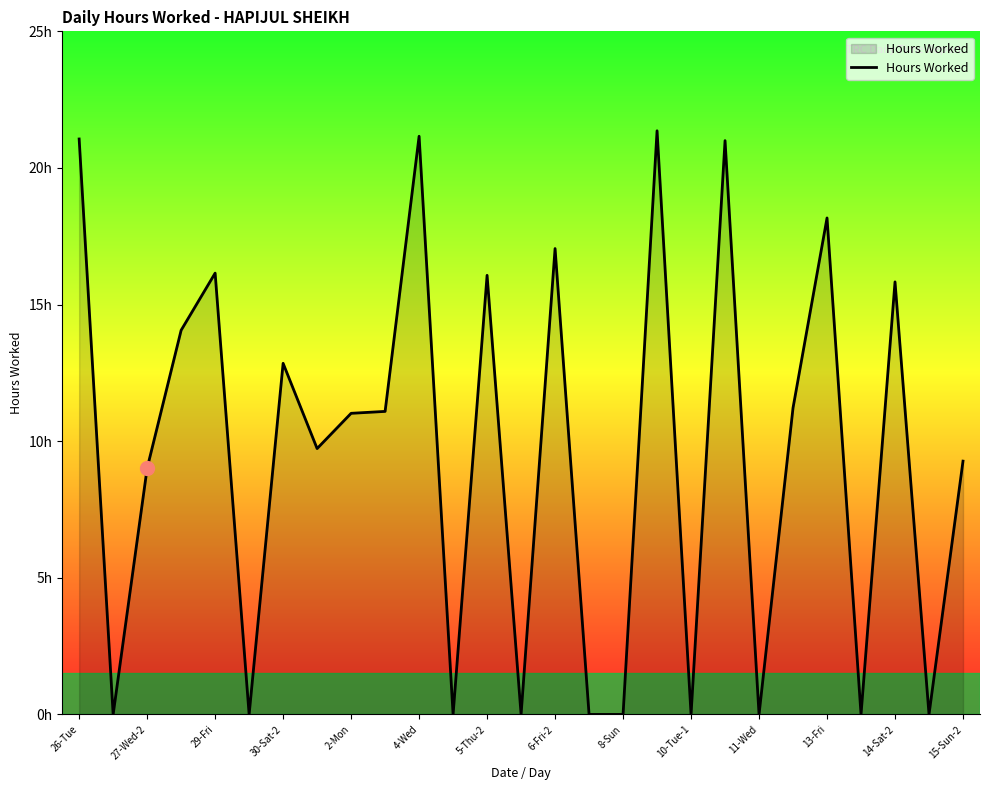

Does the chart display data point markers on the line(s)?

No